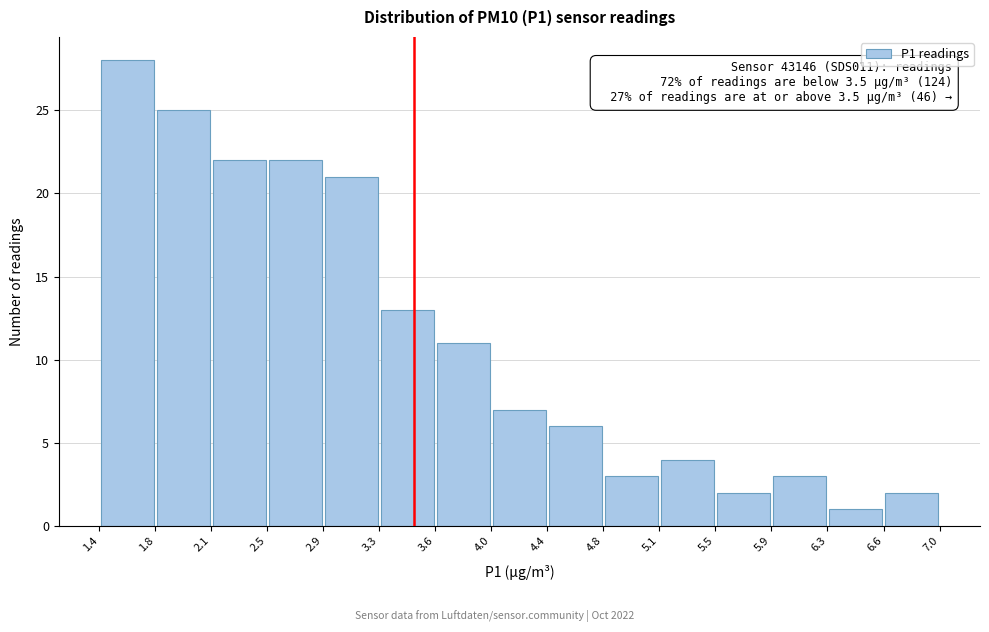

Which range on the x-axis has the tallest bar?

1.4 to 1.8